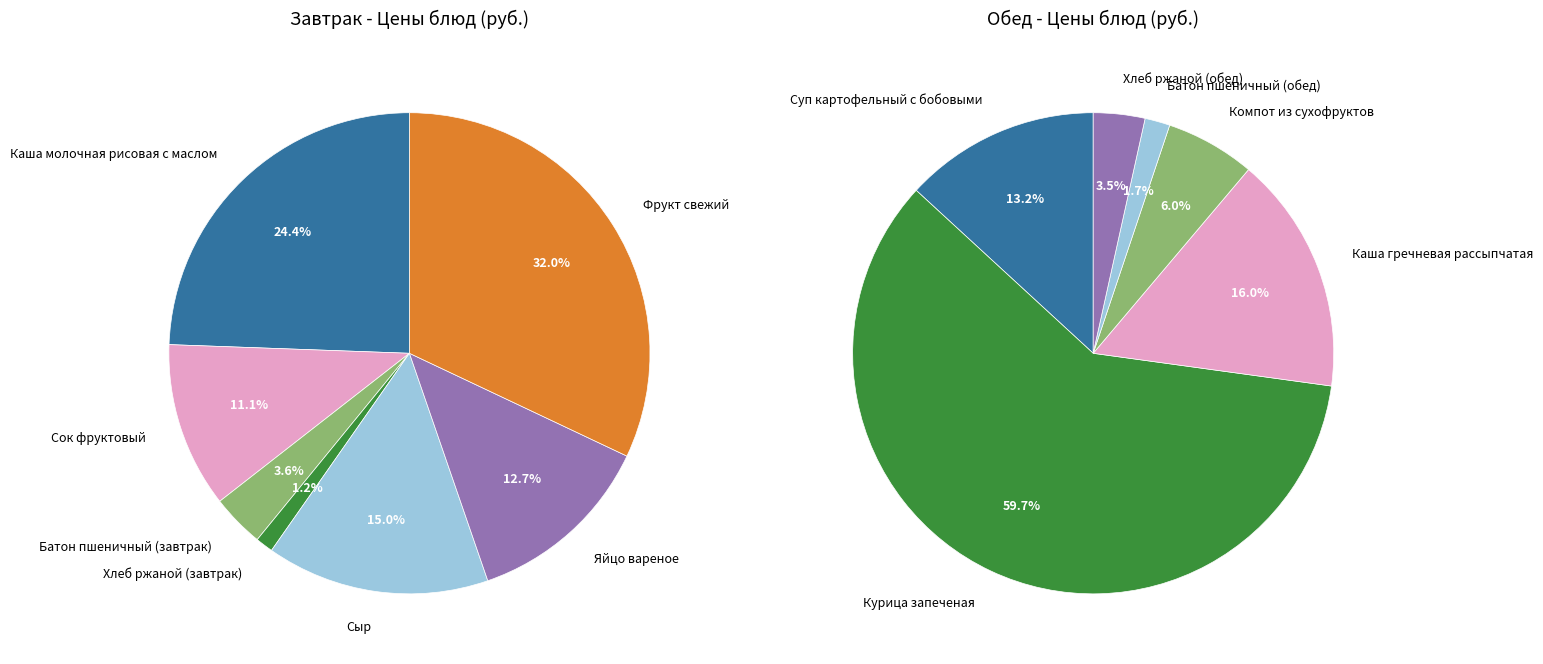

What is the total percentage of 4 and 3?

16.2%